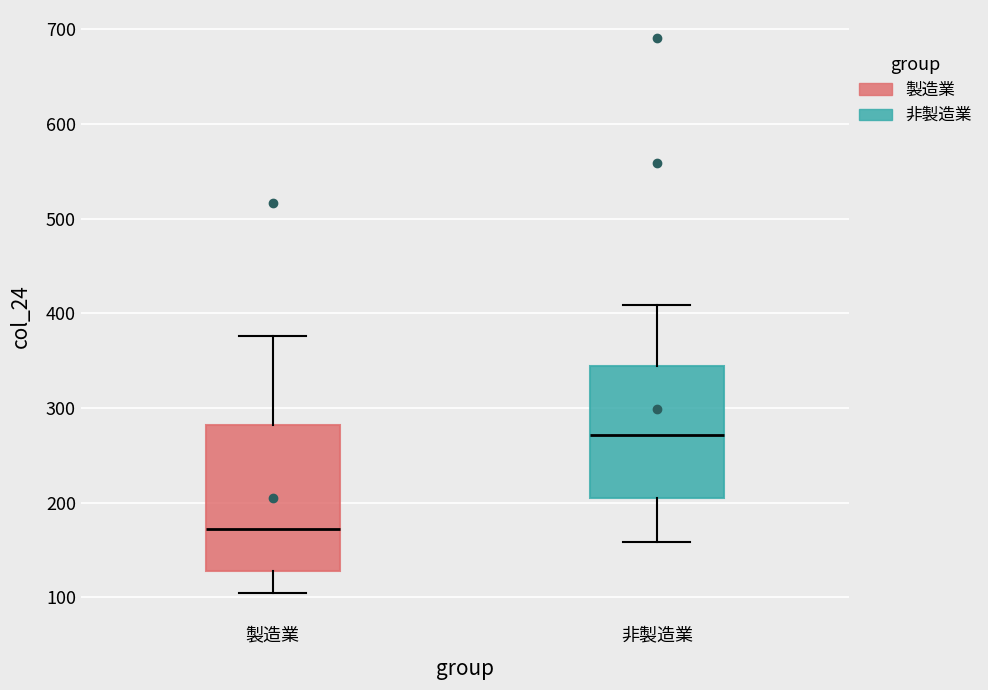

Reading left to right, read every box against the y-axis: the position of its median line, the range the box covers, and the ends of its whiskers. The values are not printed on the chart, so give them approximately, as read against the axis.

製造業: median 170, box 130 to 280, whiskers 100 to 380
非製造業: median 270, box 200 to 340, whiskers 160 to 410